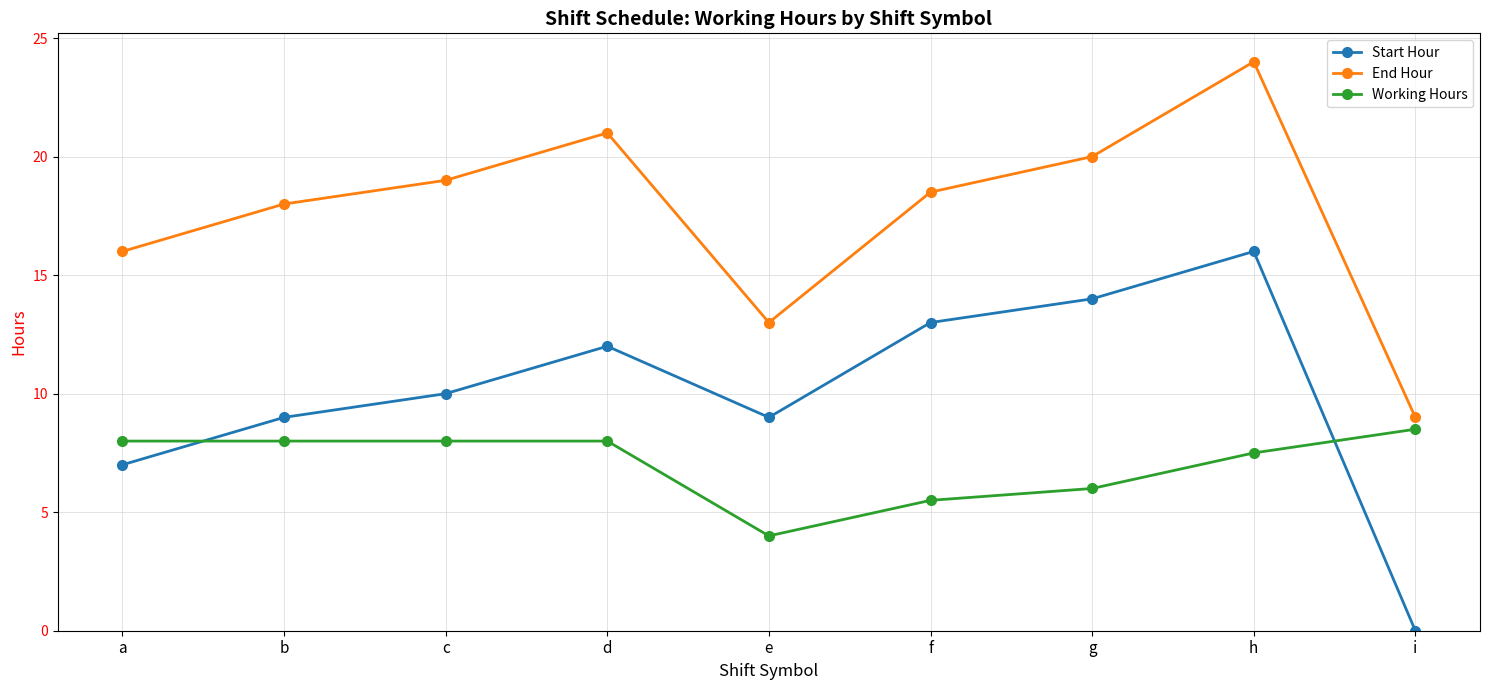

What are all the series names shown in the legend?

Start Hour, End Hour, Working Hours